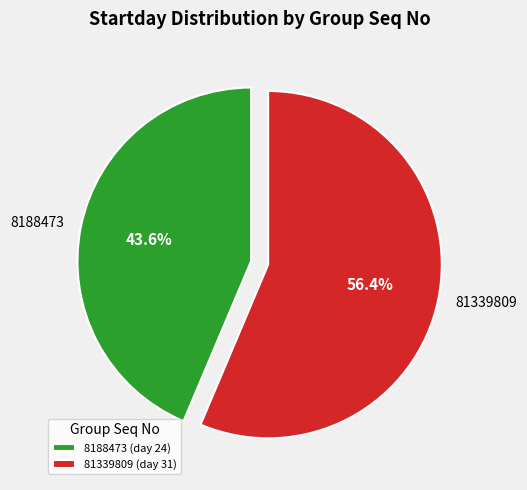

How much of the chart is everything except 8188473?

56.4%